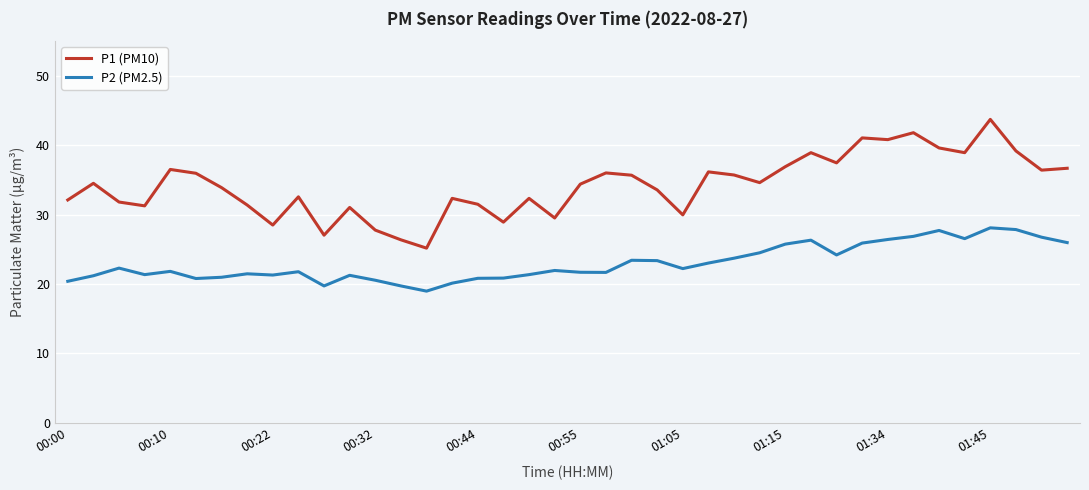

What is the difference between the maximum and minimum values in the P1 (PM10) series?

18.6